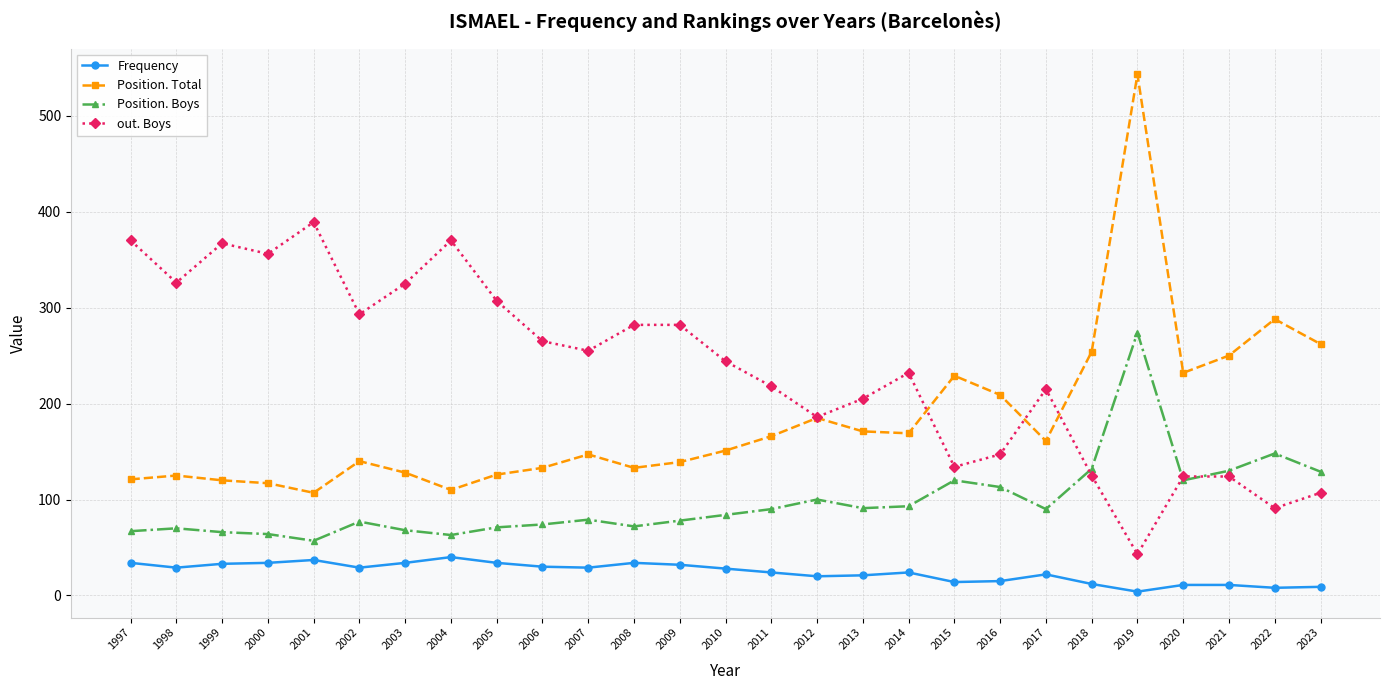

How many interior local valleys does the out. Boys series have?

8